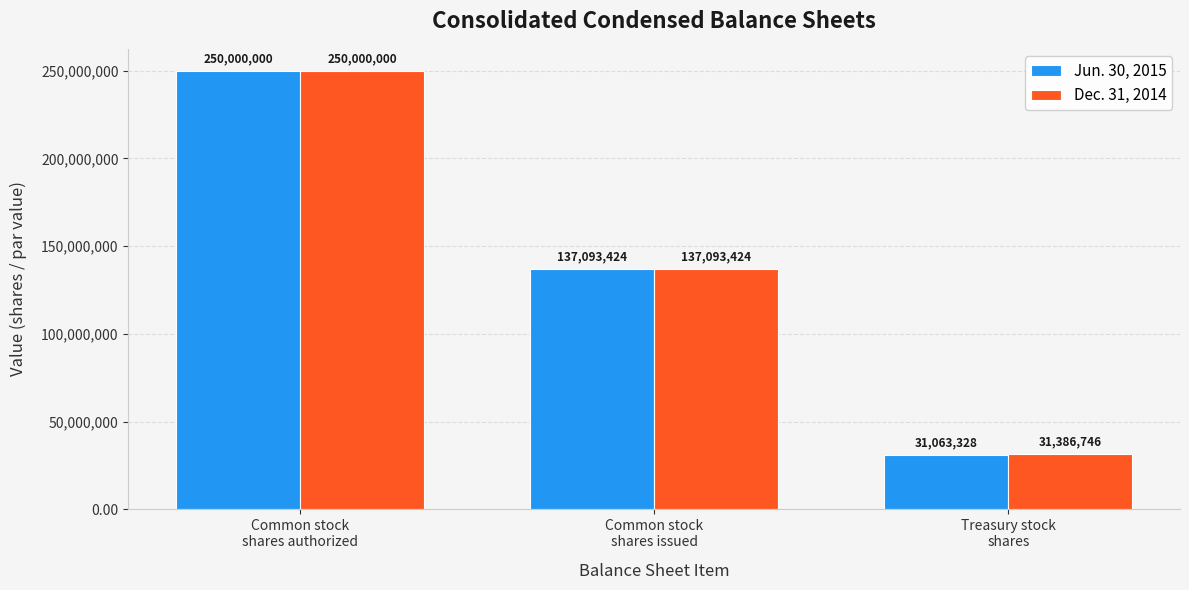

What position from the left is Treasury stock
shares?

3